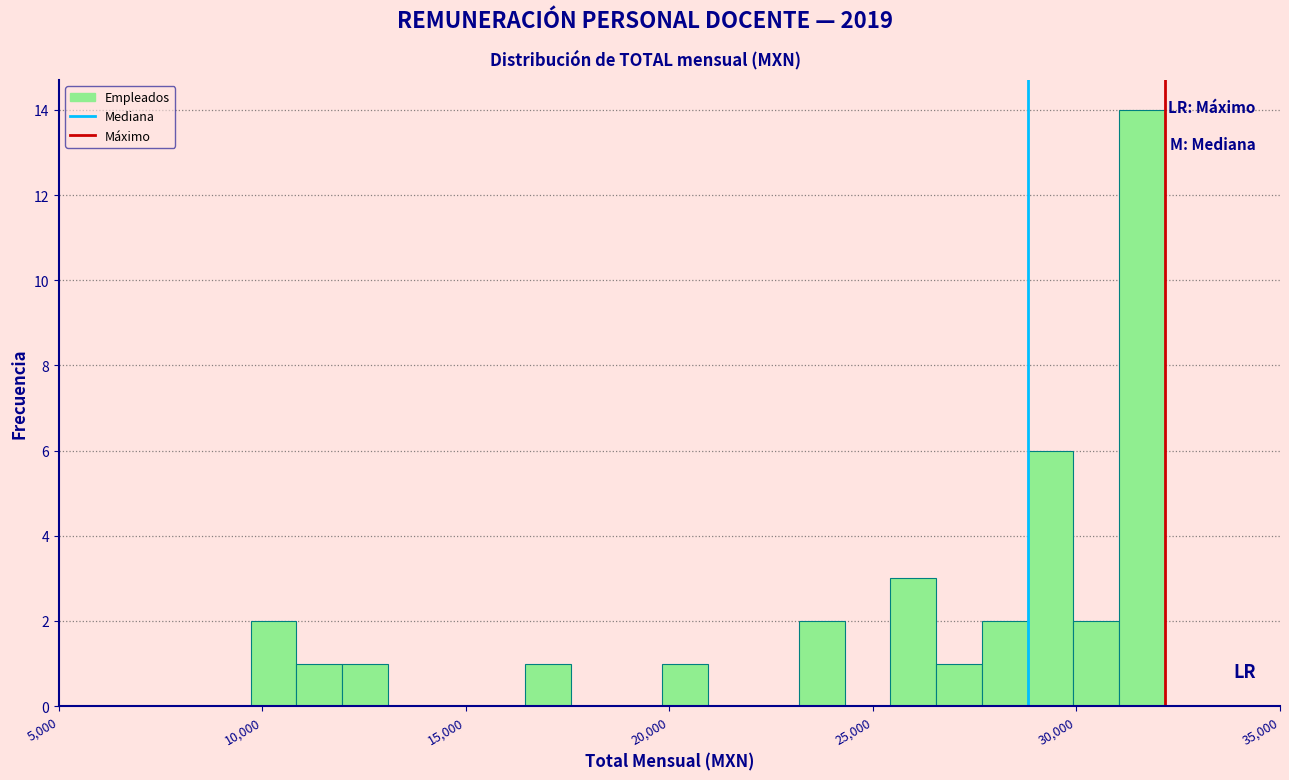

Read against the x-axis, roughly where is the centre of the tallest bar?

31500